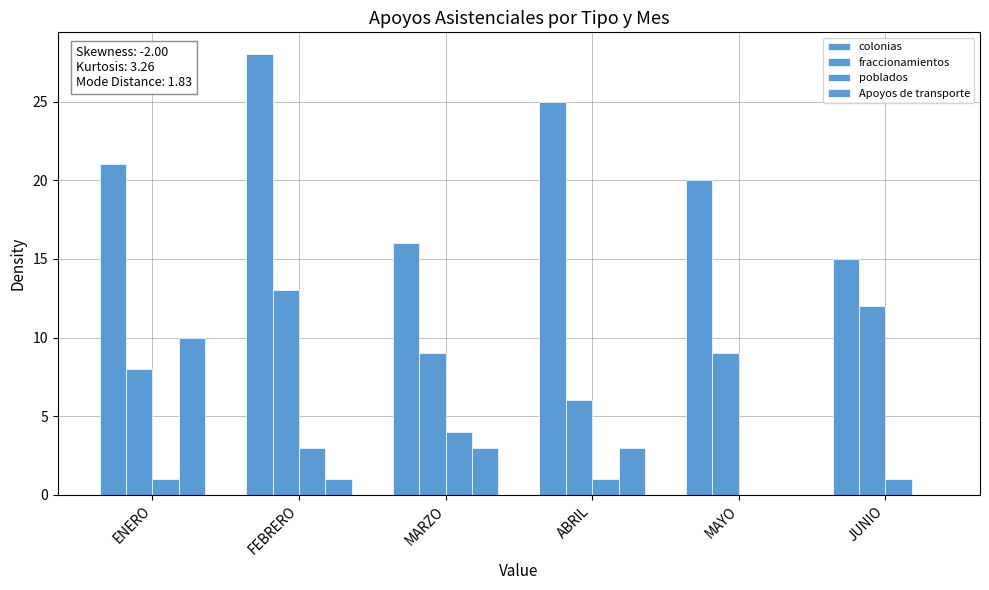

What is the difference between the second highest and second lowest values in the poblados series?

2